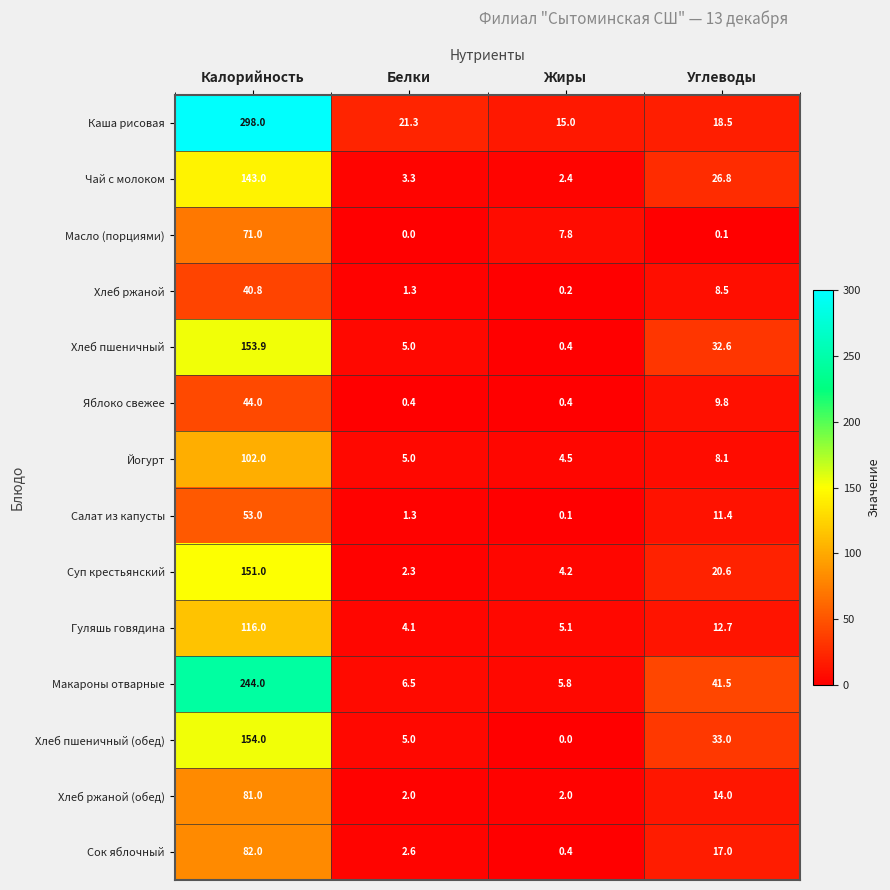

Which category has the highest value across all series?

Калорийность